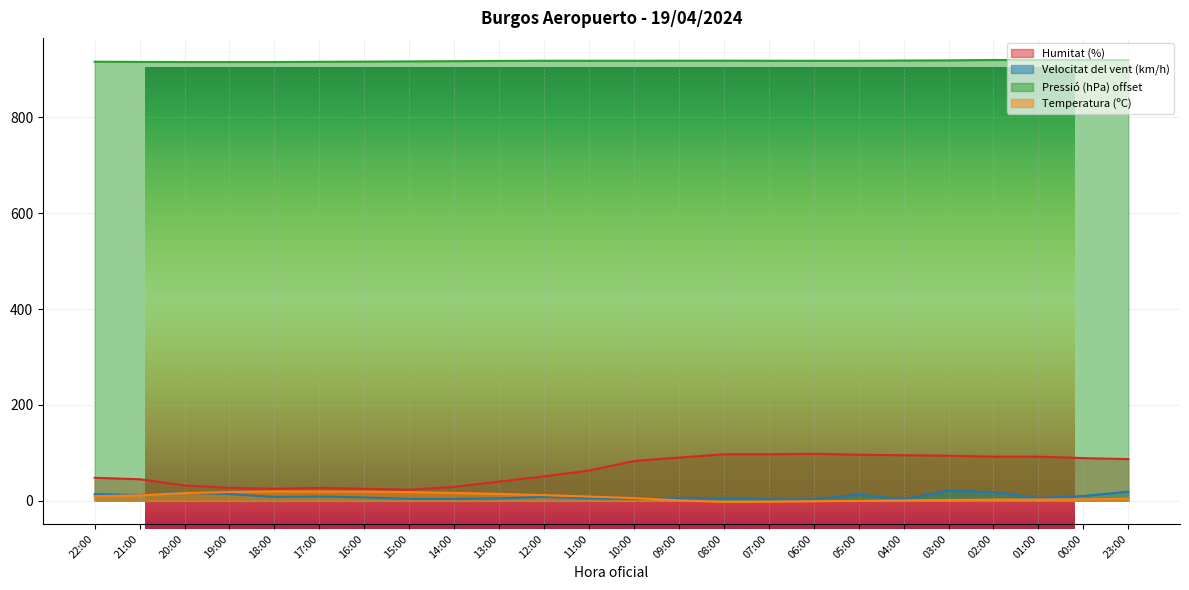

Reading left to right, transcribe all the data shown in this chart.

Humitat (%): 22:00=48.0	21:00=45.0	20:00=32.0	19:00=27.0	18:00=25.0	17:00=27.0	16:00=25.0	15:00=23.0	14:00=29.0	13:00=40.0	12:00=51.0	11:00=63.0	10:00=83.0	09:00=90.0	08:00=97.0	07:00=97.0	06:00=98.0	05:00=96.0	04:00=95.0	03:00=94.0	02:00=92.0	01:00=92.0	00:00=89.0	23:00=87.0
Velocitat del vent (km/h): 22:00=14.0	21:00=12.0	20:00=17.0	19:00=14.0	18:00=8.0	17:00=9.0	16:00=7.0	15:00=4.0	14:00=4.0	13:00=5.0	12:00=8.0	11:00=5.0	10:00=4.0	09:00=5.0	08:00=5.0	07:00=3.0	06:00=3.0	05:00=13.0	04:00=3.0	03:00=21.0	02:00=18.0	01:00=6.0	00:00=10.0	23:00=19.0
Pressió (hPa) offset: 22:00=915.8	21:00=915.4	20:00=915.2	19:00=915.2	18:00=915.2	17:00=915.6	16:00=916.0	15:00=916.4	14:00=916.9	13:00=917.5	12:00=917.8	11:00=917.8	10:00=917.8	09:00=917.9	08:00=918.0	07:00=917.8	06:00=917.7	05:00=917.8	04:00=918.3	03:00=918.6	02:00=919.4	01:00=919.3	00:00=919.4	23:00=919.2
Temperatura (ºC): 22:00=9.6	21:00=11.3	20:00=16.2	19:00=18.2	18:00=19.6	17:00=19.3	16:00=19.1	15:00=18.2	14:00=16.4	13:00=14.3	12:00=11.8	11:00=8.9	10:00=5.6	09:00=0.9	08:00=-2.2	07:00=-1.7	06:00=-0.8	05:00=-0.2	04:00=0.8	03:00=1.6	02:00=2.5	01:00=2.7	00:00=3.1	23:00=4.2